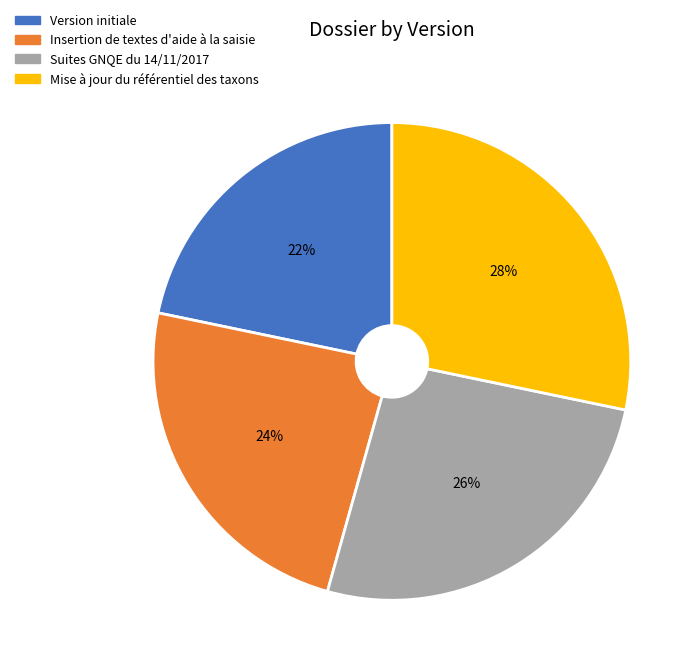

True or false: Insertion de textes d'aide à la saisie accounts for 38% of the total.

False